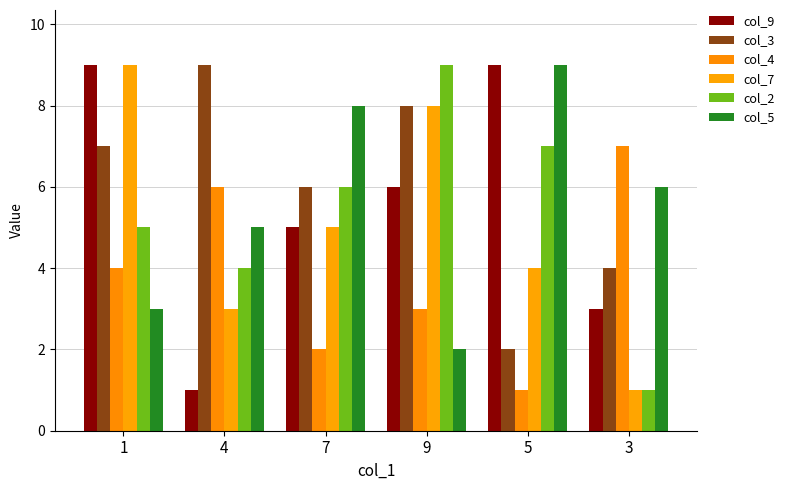

The col_7 series shows 5 at 7. True or false?

True